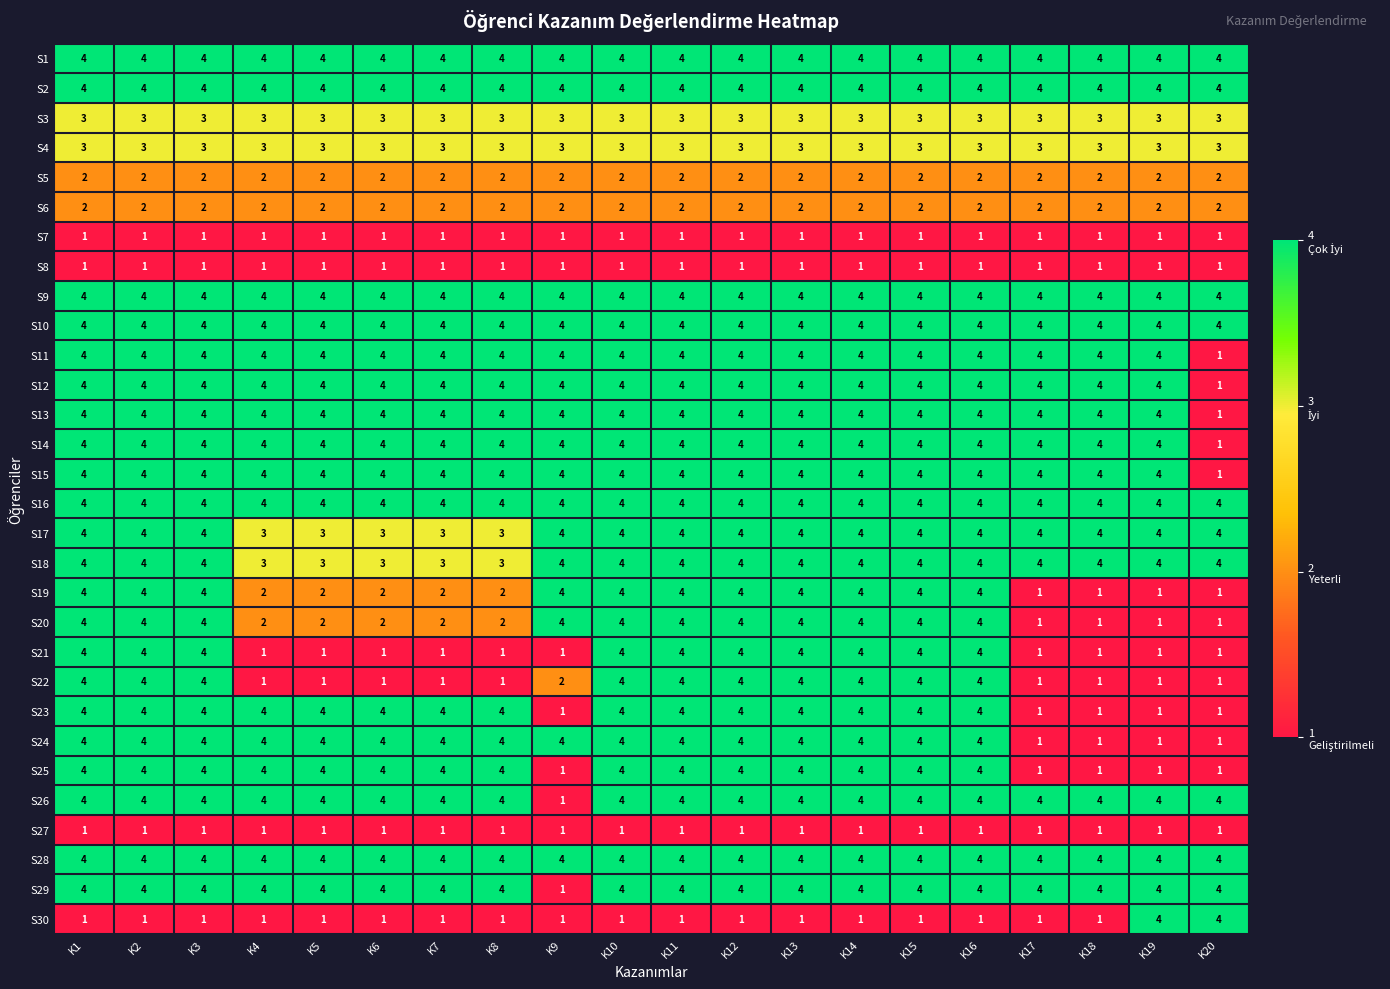

What is the minimum value for S10?

4